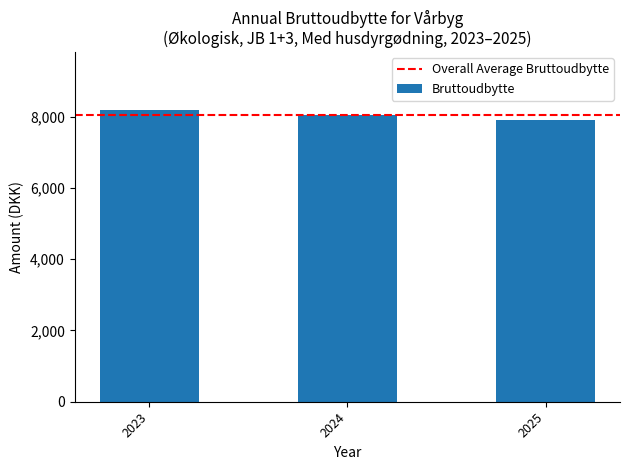

Reading left to right, list all the values displayed in this chart.

2023=8170	2024=8035	2025=7900